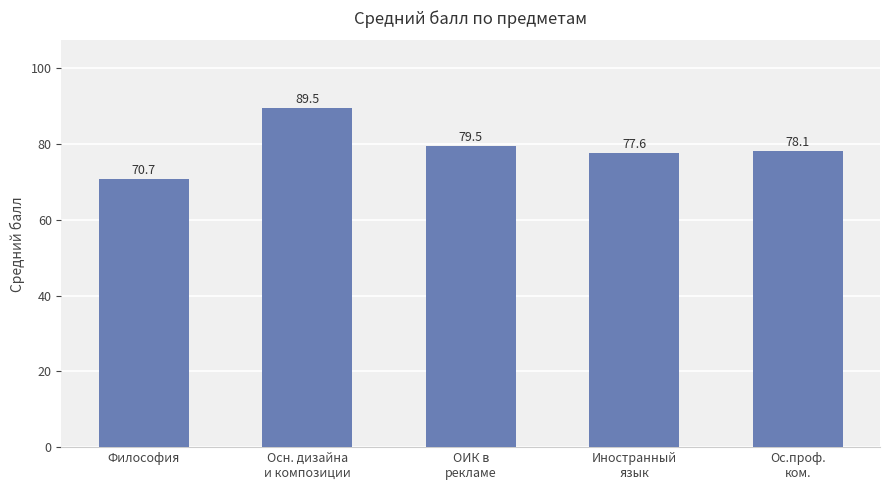

True or false: the data shows 79.5 at ОИК в
рекламе.

True